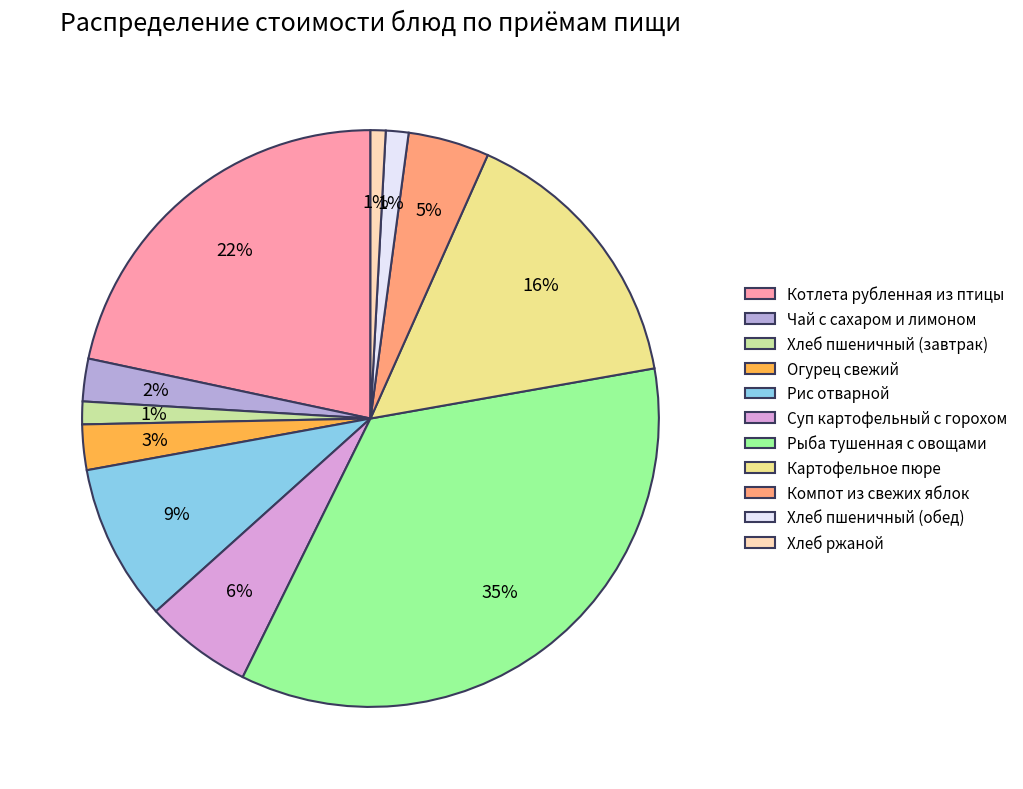

Do Рыба тушенная с овощами and Котлета рубленная из птицы together represent more than half of the pie?

Yes